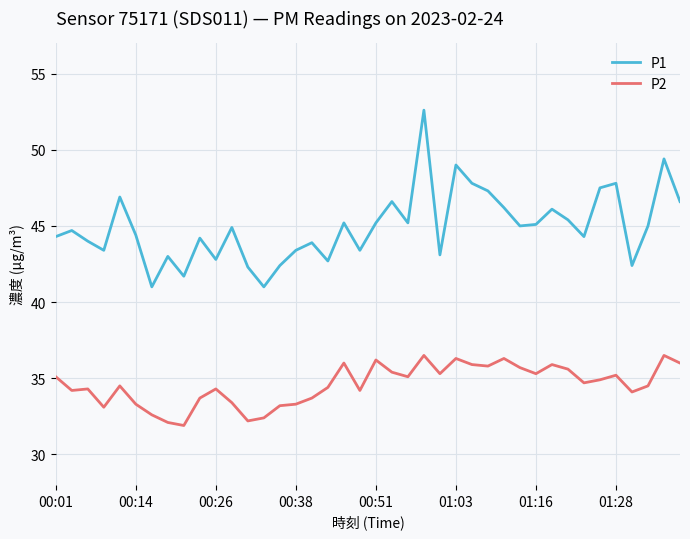

What is the lowest value of the P1 series?

41.0